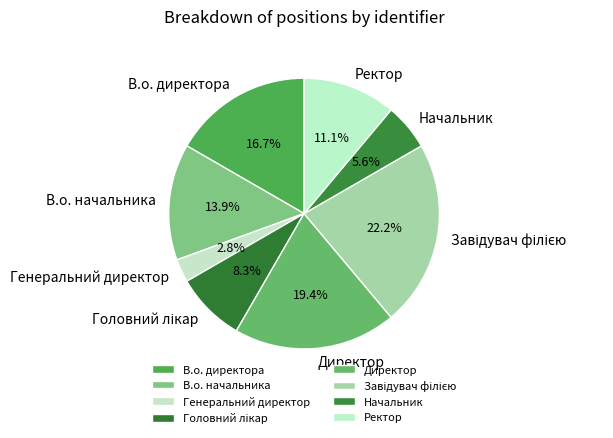

Is there any slice that represents more than half of the pie?

No